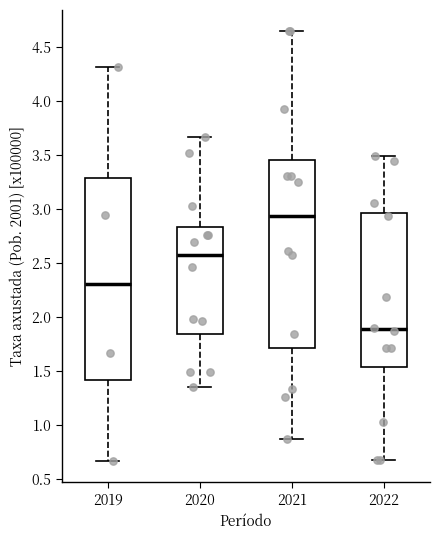

Reading left to right, read every box against the y-axis: the position of its median line, the range the box covers, and the ends of its whiskers. The values are not printed on the chart, so give them approximately, as read against the axis.

2019: median 2.30, box 1.40 to 3.30, whiskers 0.65 to 4.30
2020: median 2.60, box 1.85 to 2.85, whiskers 1.35 to 3.65
2021: median 2.95, box 1.70 to 3.45, whiskers 0.85 to 4.65
2022: median 1.90, box 1.55 to 2.95, whiskers 0.70 to 3.50